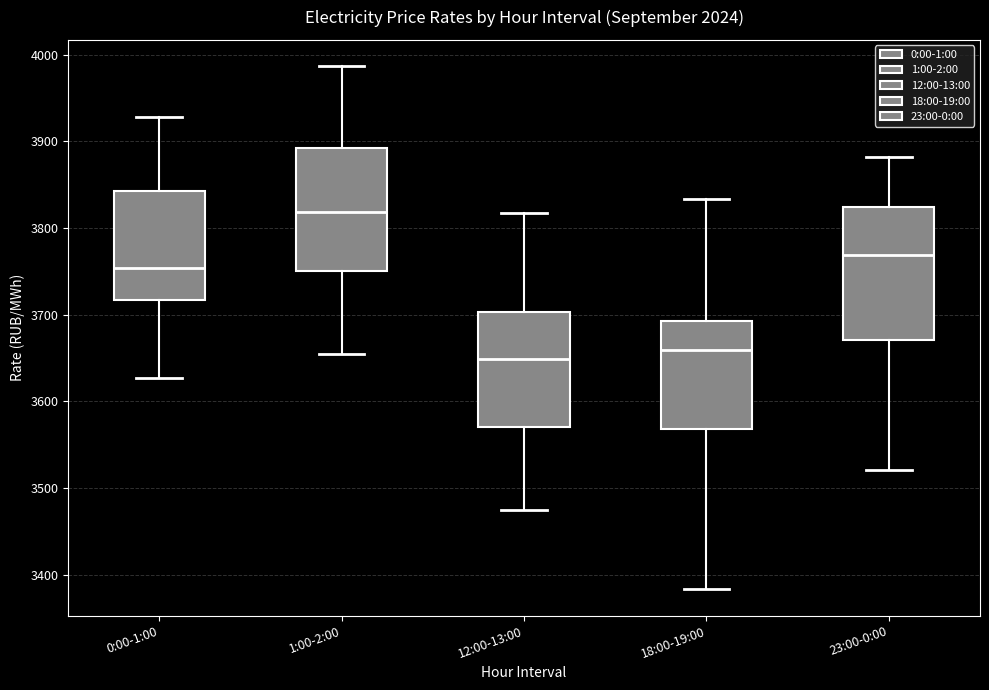

Reading left to right, transcribe this box plot: for each box, give where its median line is, the range the box spans, and where its two whiskers end, as read against the y-axis. The values are not printed on the chart, so give them approximately, as read against the axis.

0:00-1:00: median 3750, box 3720 to 3840, whiskers 3630 to 3930
1:00-2:00: median 3820, box 3750 to 3890, whiskers 3660 to 3990
12:00-13:00: median 3650, box 3570 to 3700, whiskers 3480 to 3820
18:00-19:00: median 3660, box 3570 to 3690, whiskers 3380 to 3830
23:00-0:00: median 3770, box 3670 to 3820, whiskers 3520 to 3880